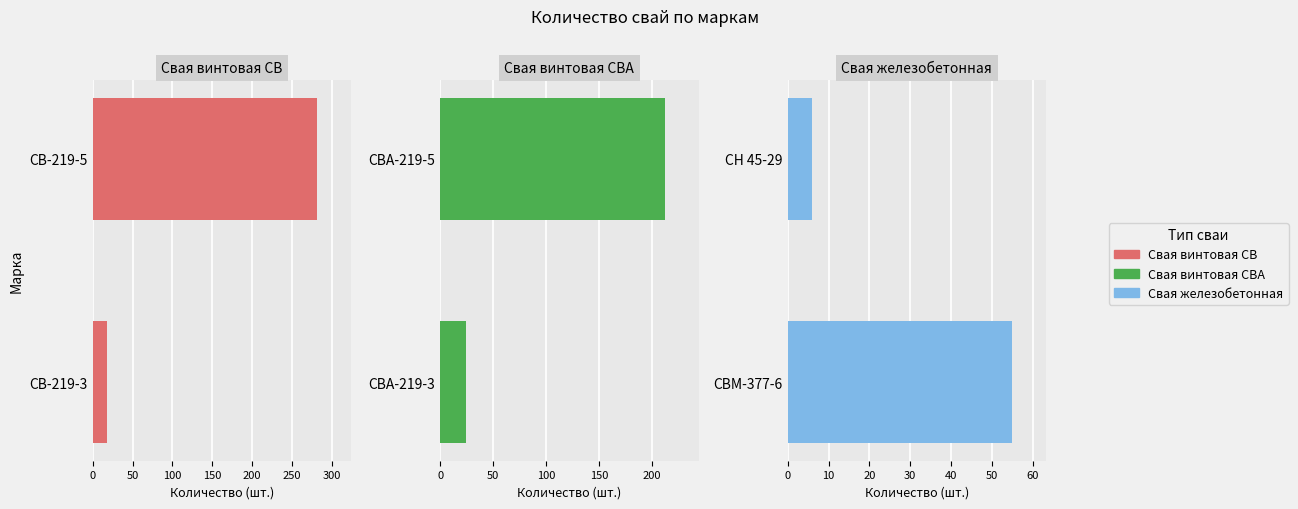

Is it true that Свая железобетонная equals 3 at СН 45-29?

False